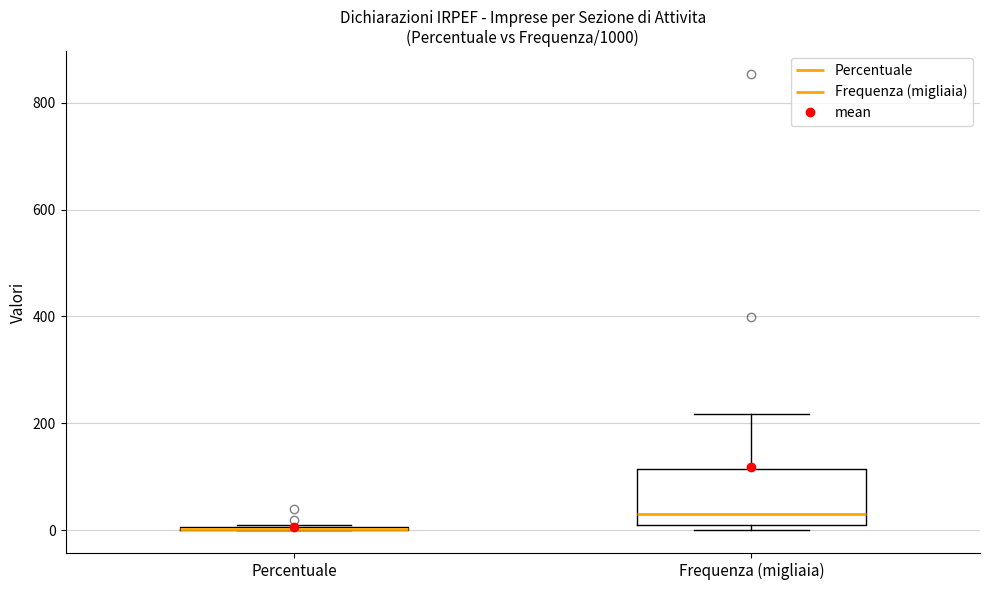

Comparing the boxes themselves (not the whiskers), which one is the tallest?

Frequenza (migliaia)